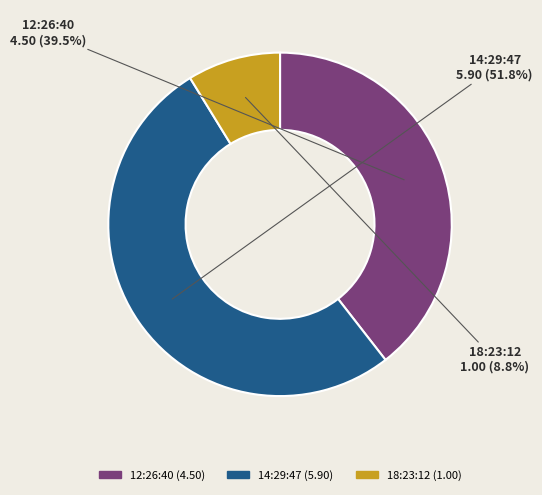

Is there a majority slice in this chart?

Yes